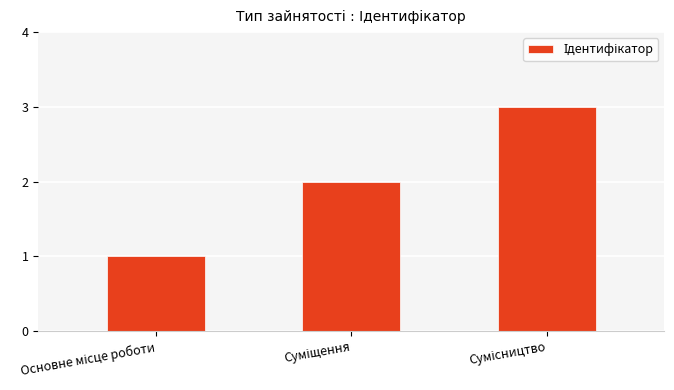

How many data points does each series have?

3